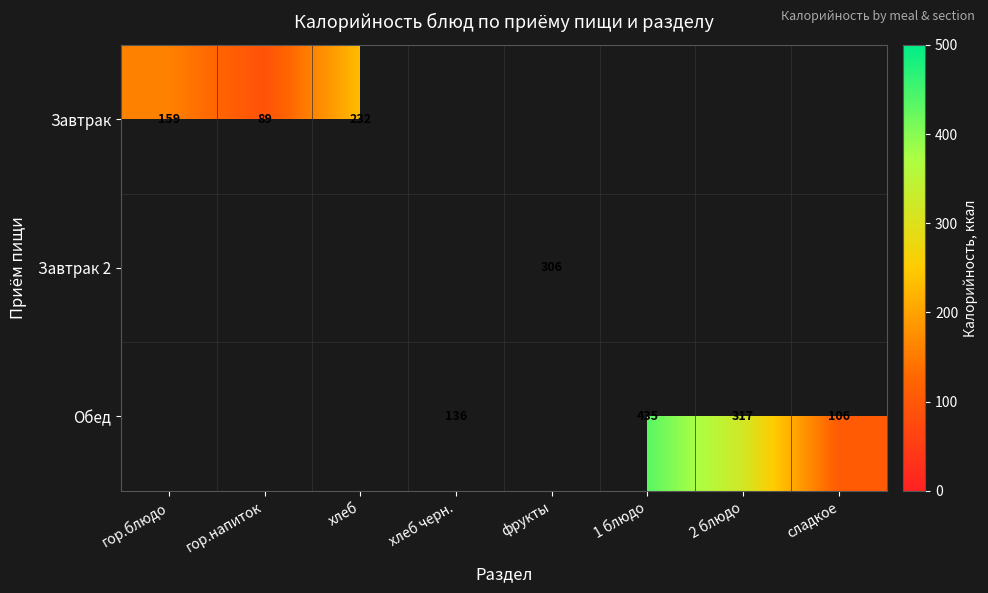

Is the value of Завтрак at хлеб greater than the value of Обед at хлеб черн.?

Yes